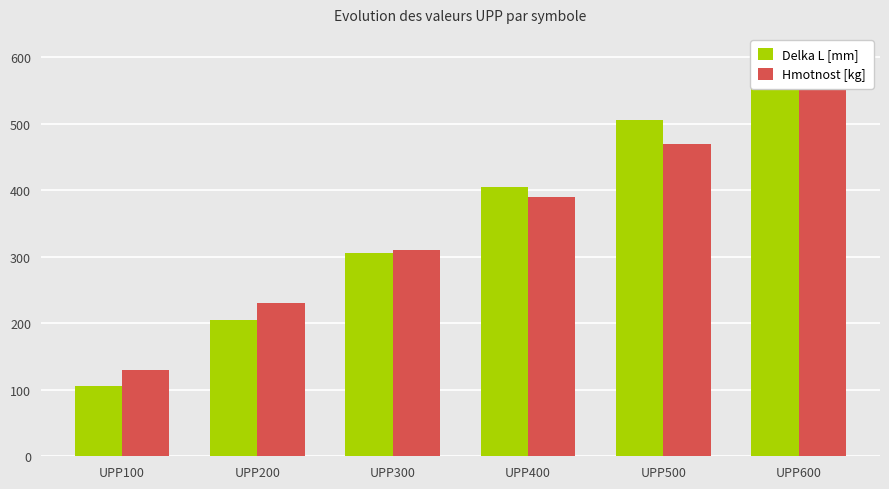

Rank the categories by Hmotnost [kg] value from lowest to highest.

UPP100, UPP200, UPP300, UPP400, UPP500, UPP600